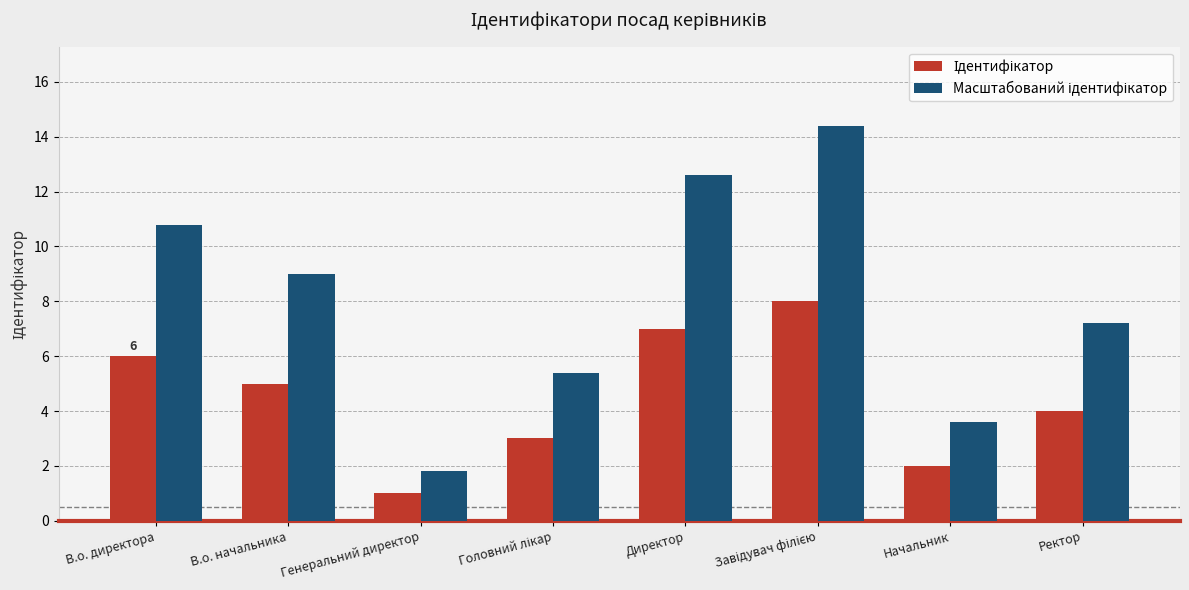

What is the total value across all series at В.о. директора?

16.8